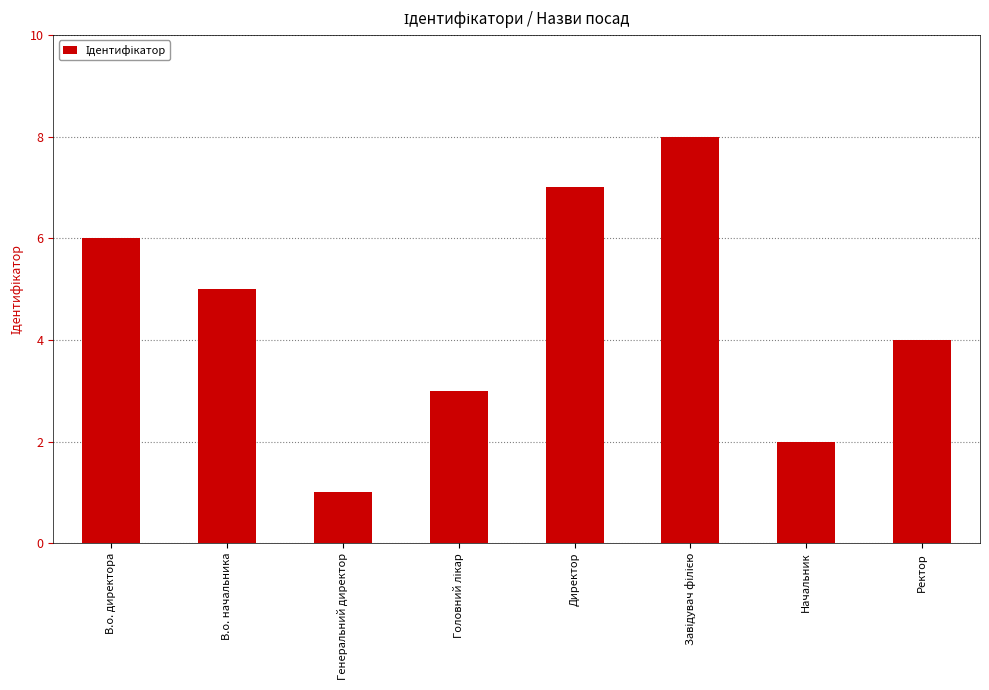

What is the smallest value displayed?

1